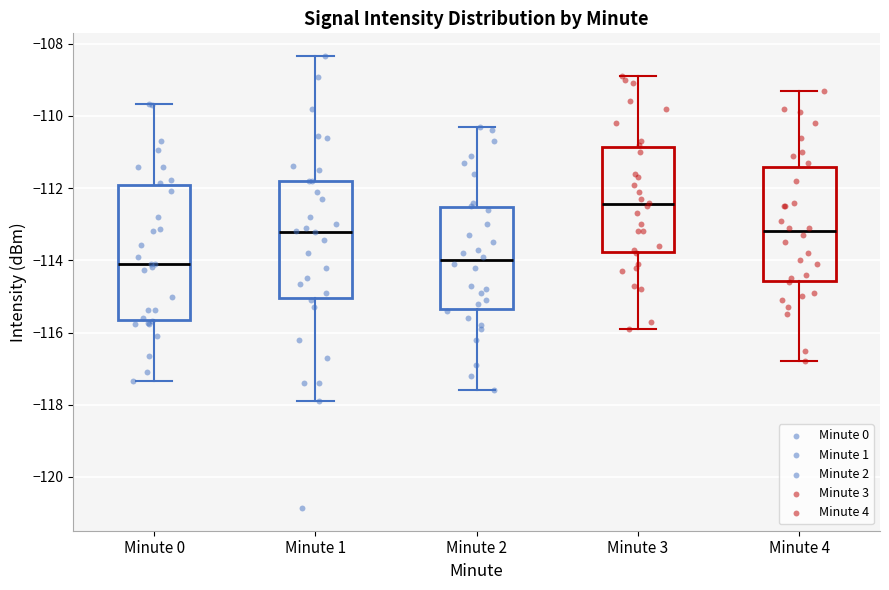

Where does the median line of the box for Minute 0 sit on the y-axis? The values are not printed on the chart, so give them approximately, as read against the axis.

-114.2